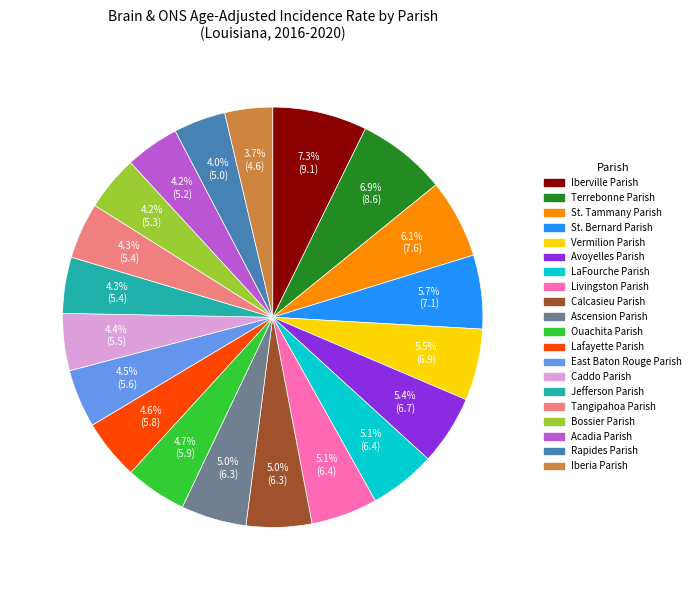

True or false: LaFourche Parish accounts for 11% of the total.

False